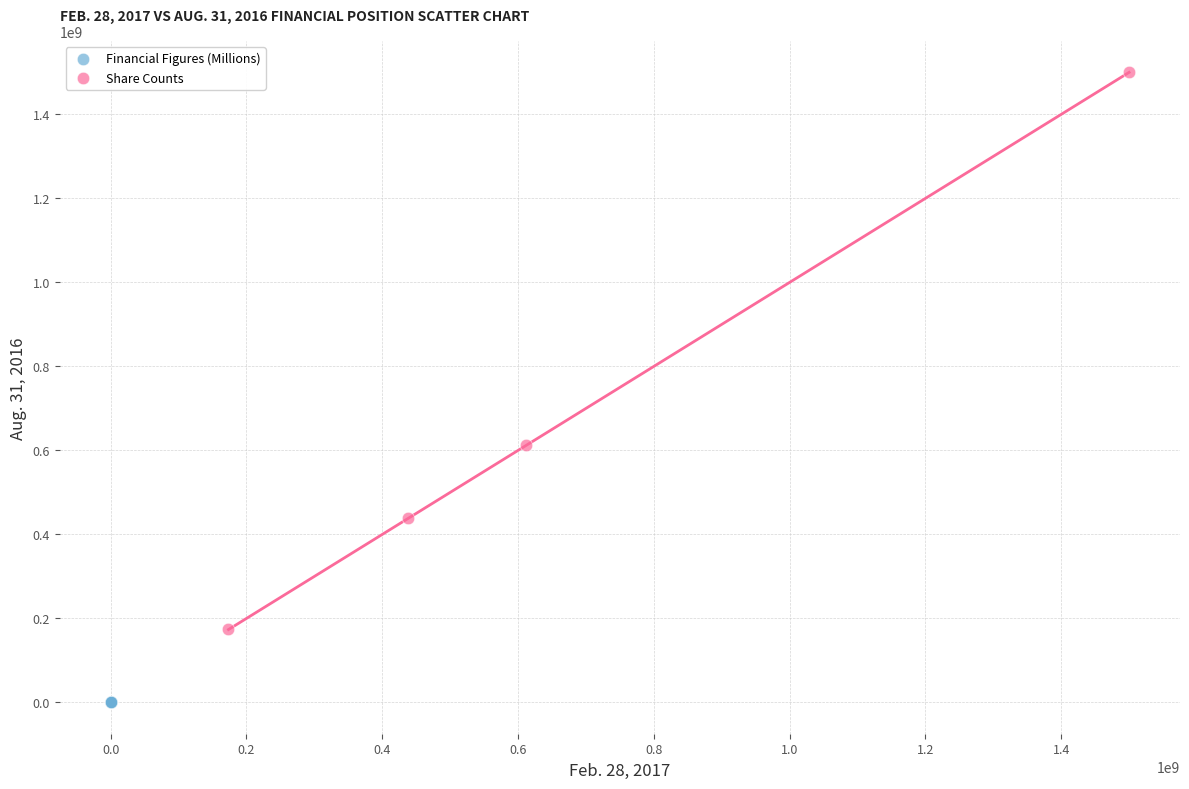

Which series has the largest Y range (max minus min)?

Share Counts